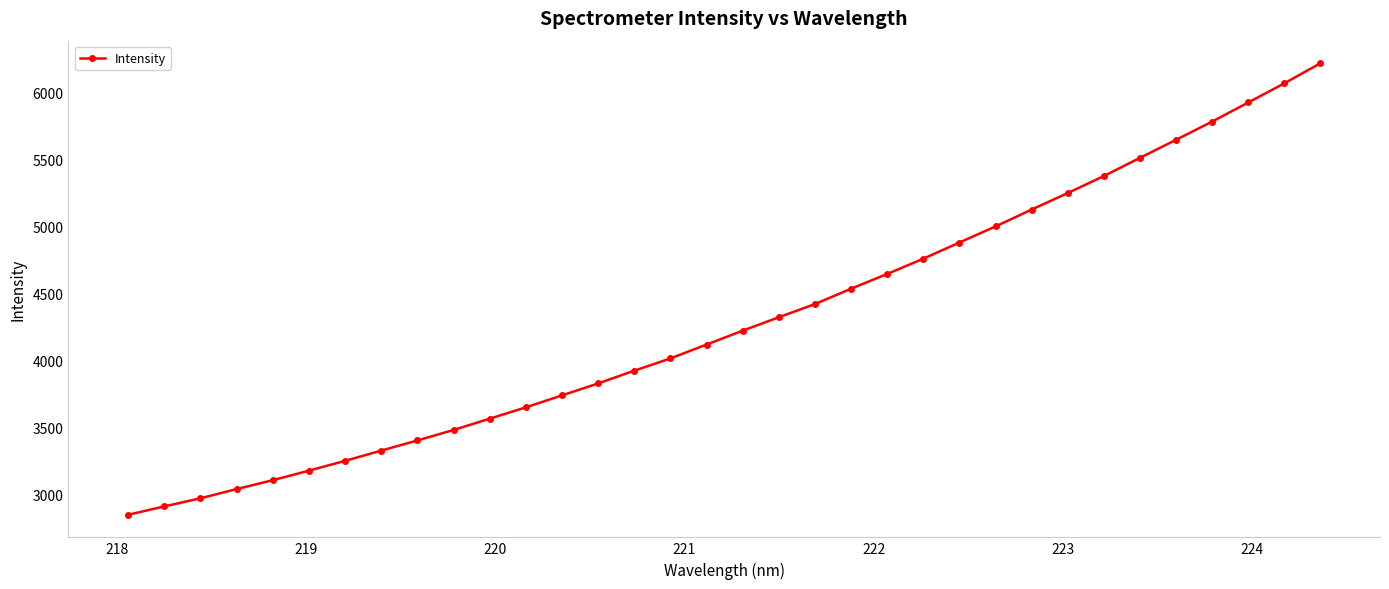

What is the difference between the maximum and minimum values?

3374.3